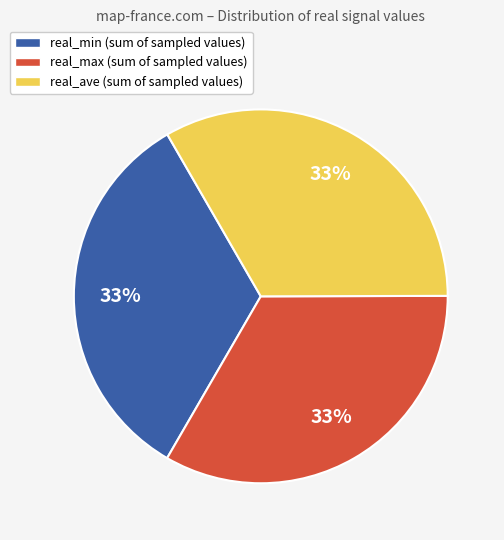

How many slices are in this pie chart?

3